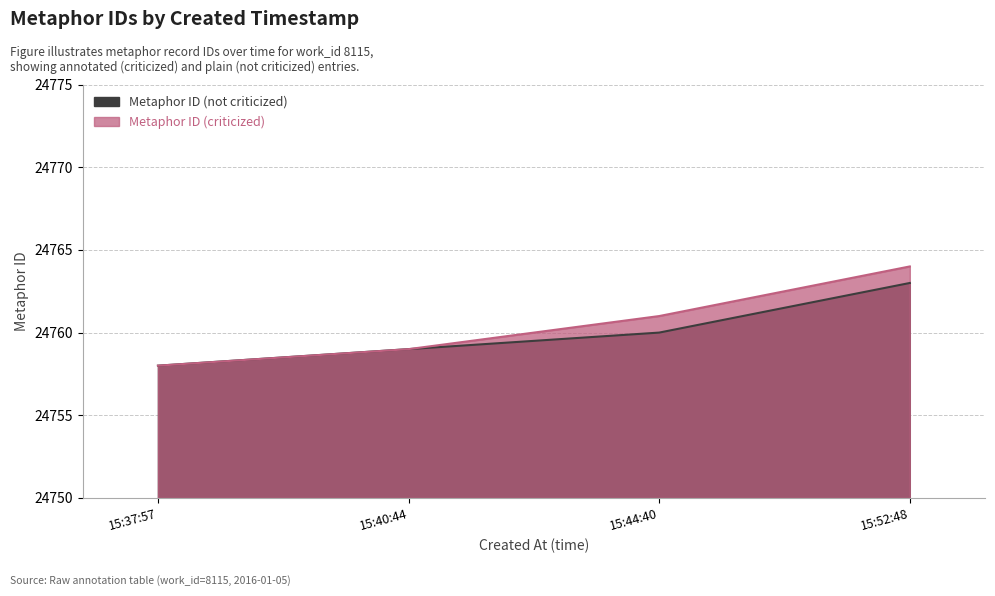

At which category is the sum across all series the highest?

15:52:48